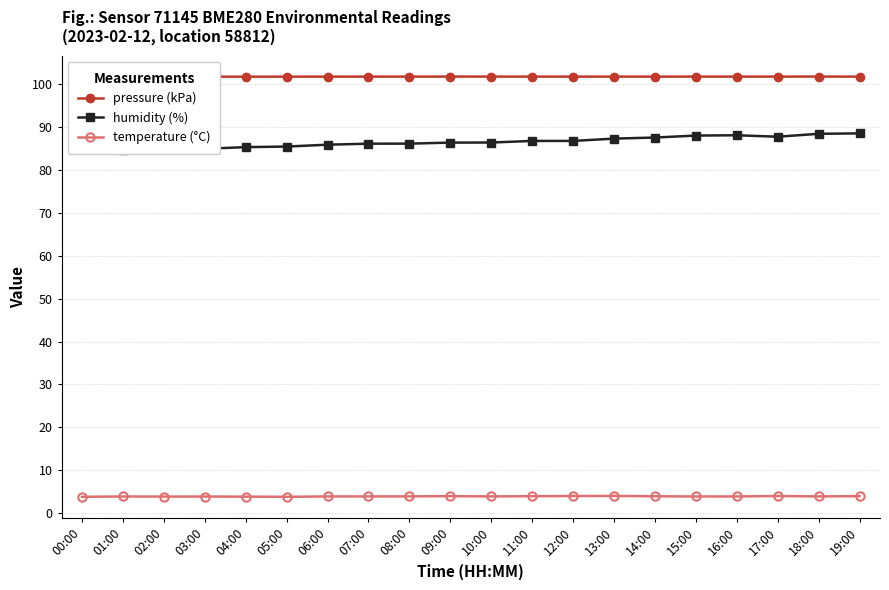

What is the spread (max minus min) of values at 05:00?

97.9